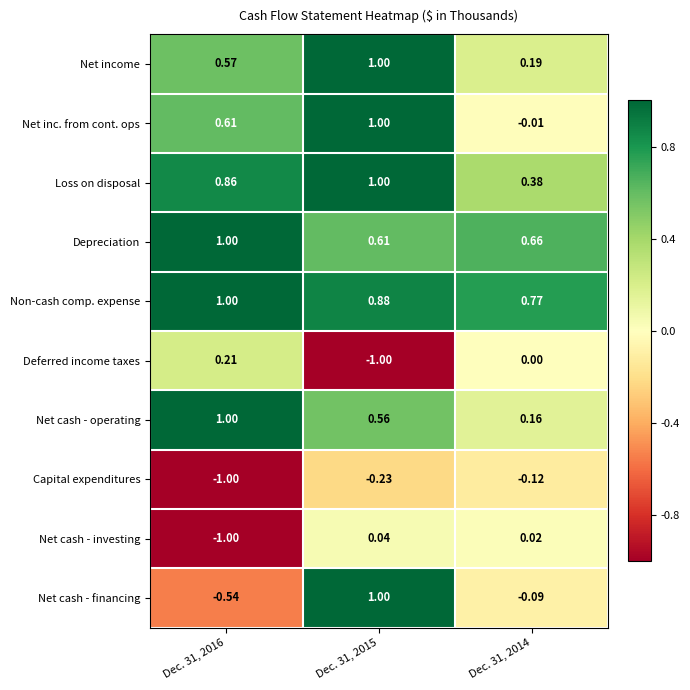

Which series has the largest total across all categories?

Non-cash comp. expense